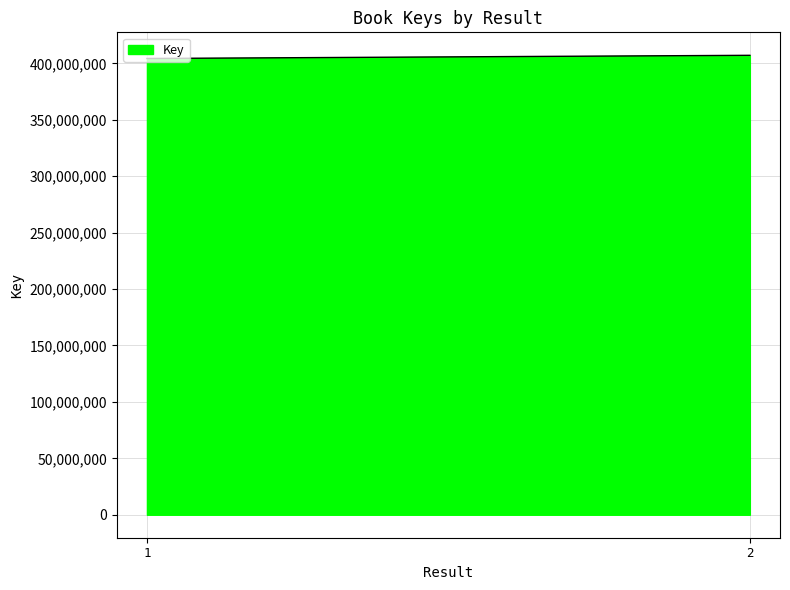

Rank the categories by value from highest to lowest.

2, 1